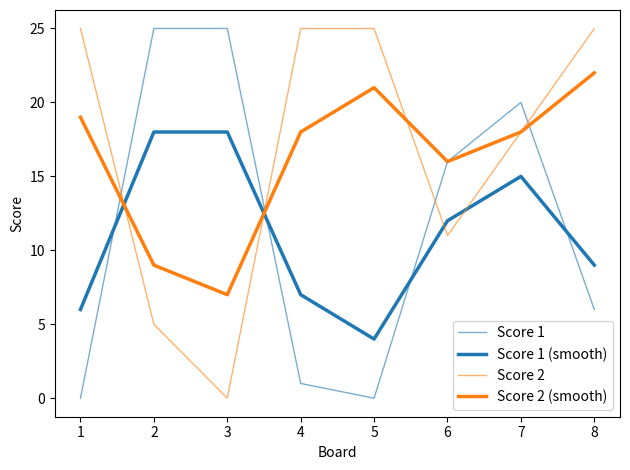

How many lines are shown in the chart?

4